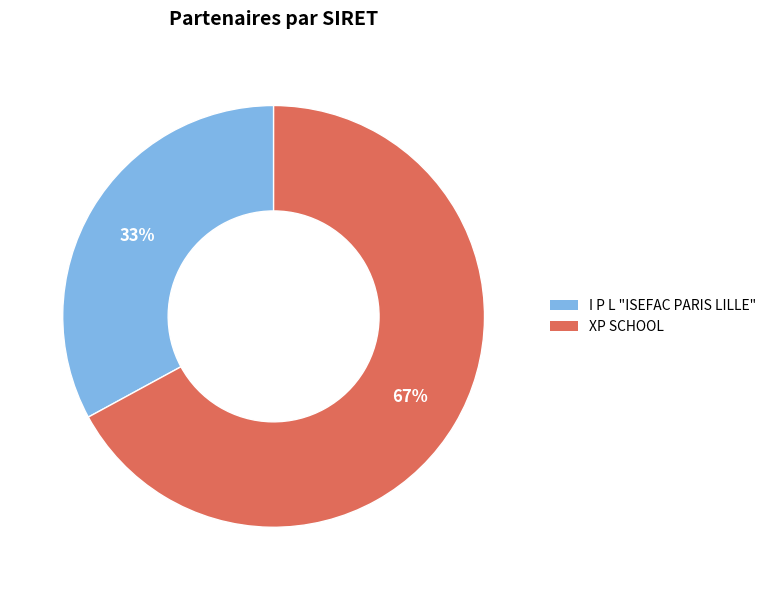

What percentage is the XP SCHOOL slice, to the nearest percent?

67%